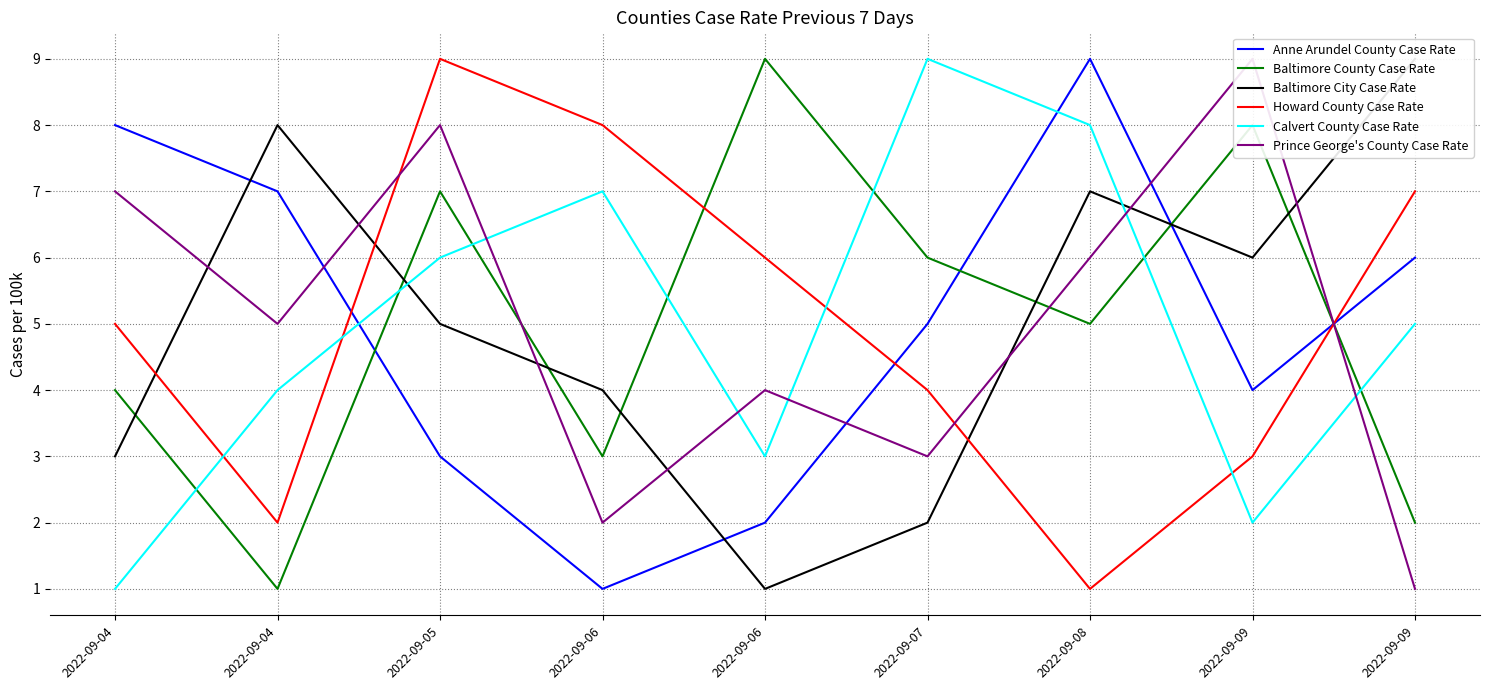

At which label is Prince George's County Case Rate closest to 5?

2022-09-04